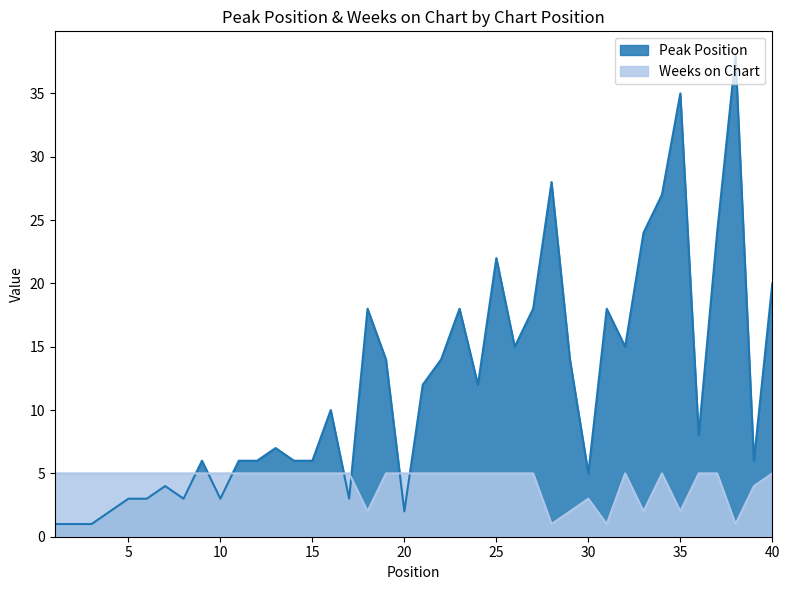

Between 2 and 20, which series saw the biggest shift?

Peak Position